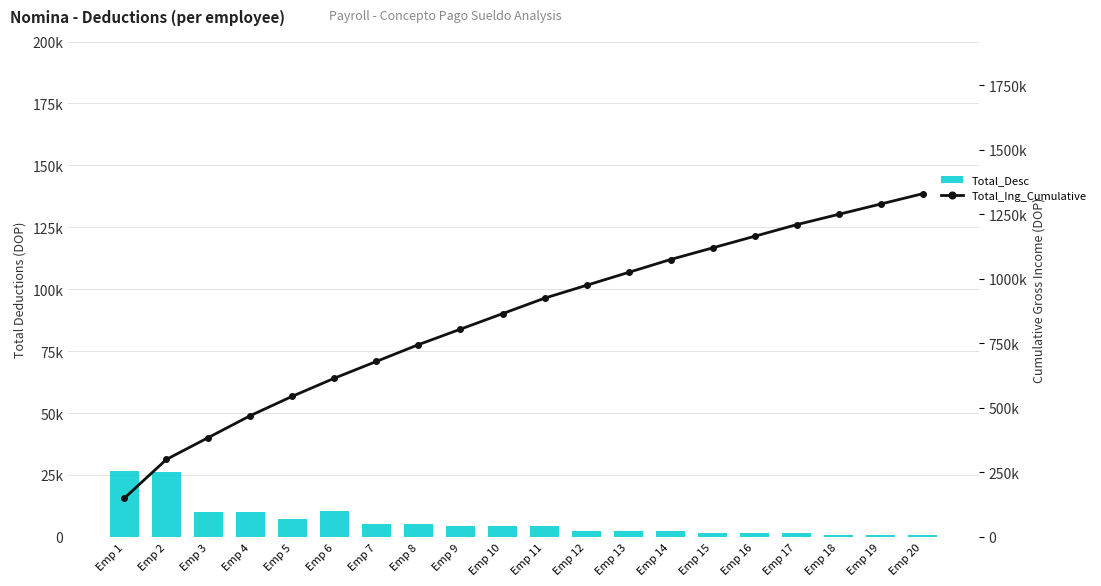

How many values in the Total_Ing_Cumulative series are below 925000?

10